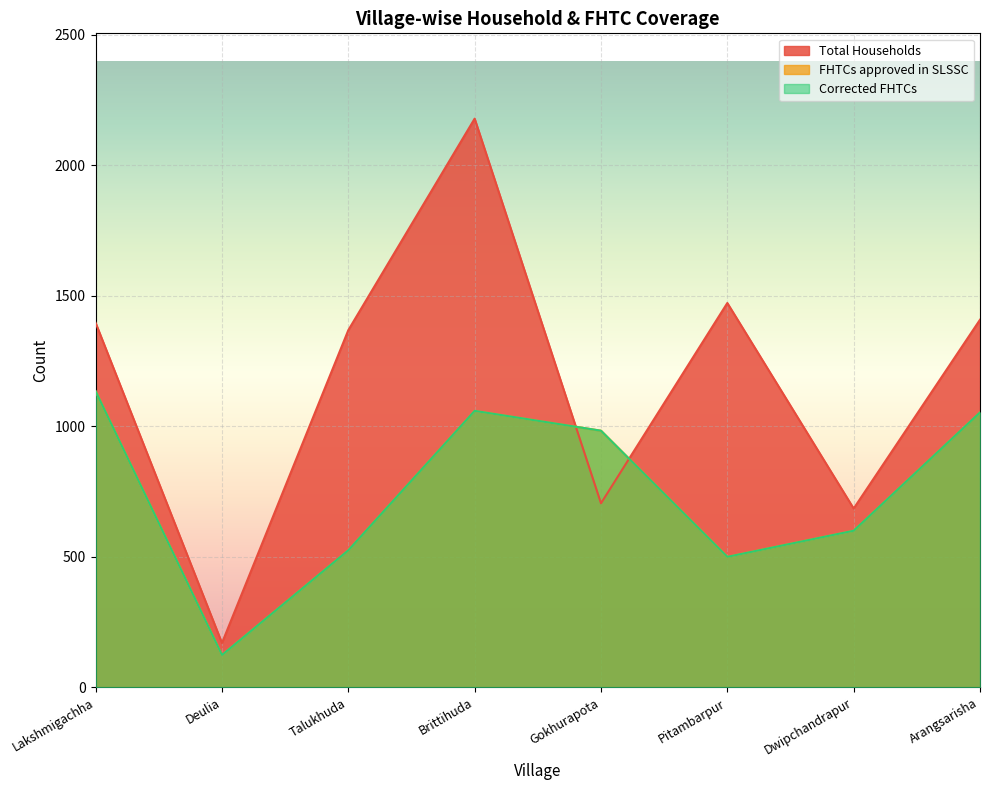

At which category does Corrected FHTCs reach its first local peak?

Brittihuda